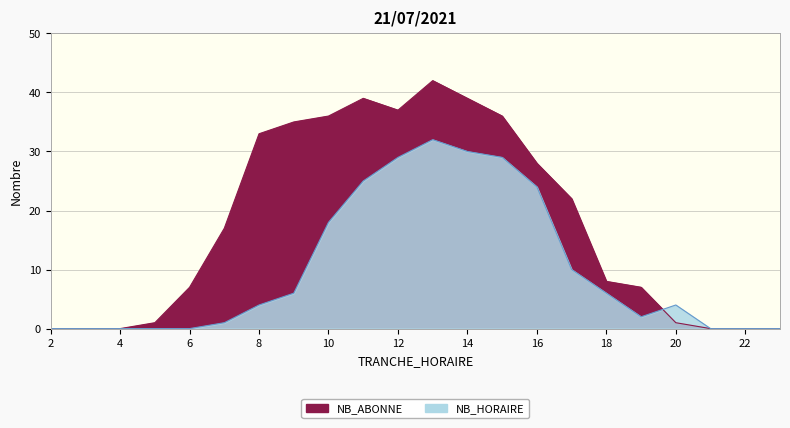

Count the number of categories in the chart.

22